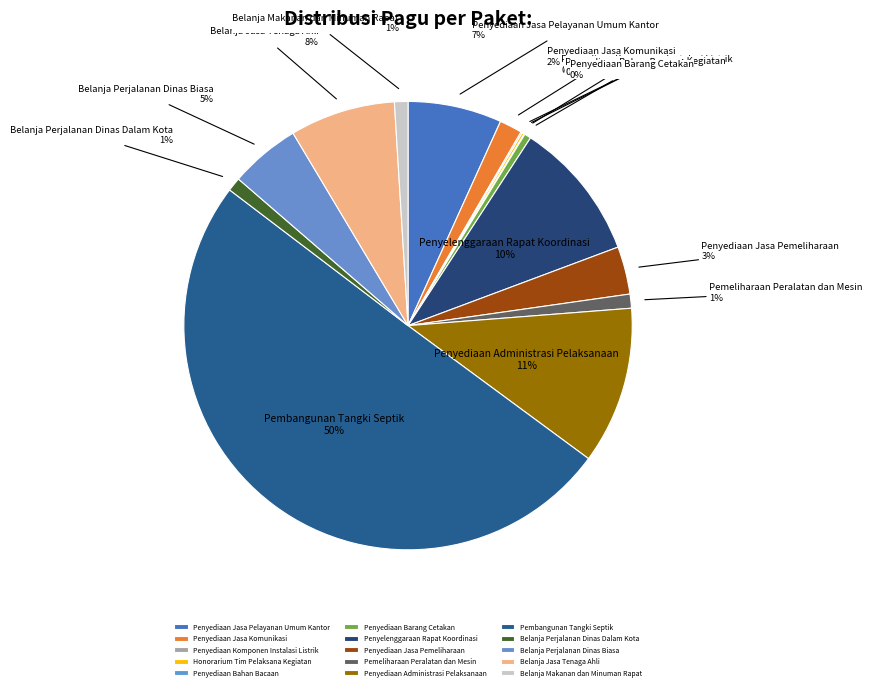

Is Penyediaan Jasa Komunikasi the majority of the pie?

No